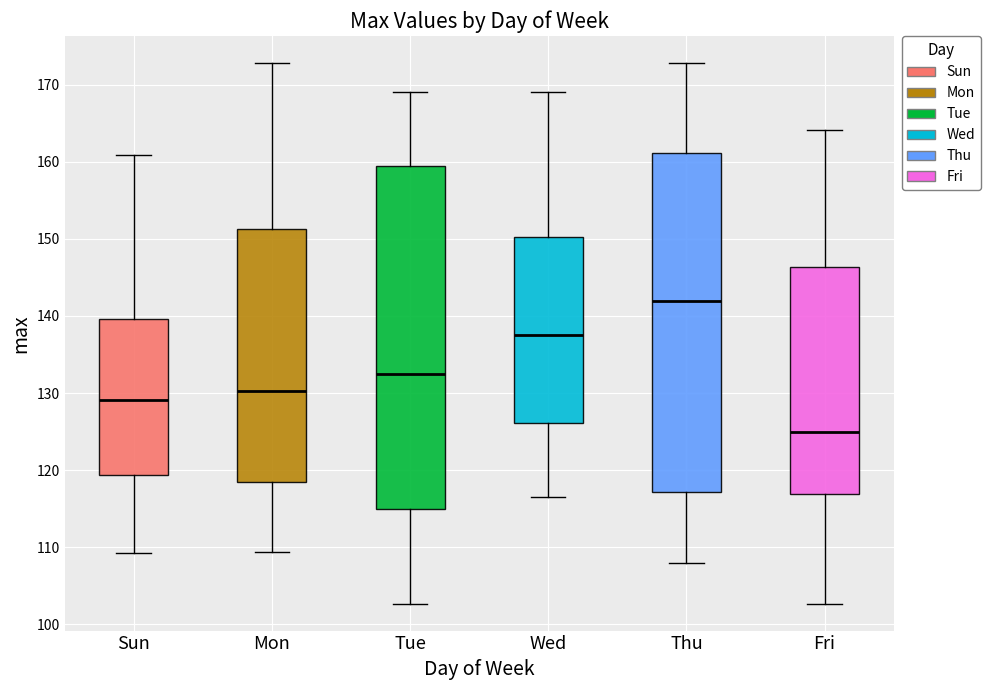

Which box's median line is the highest?

Thu